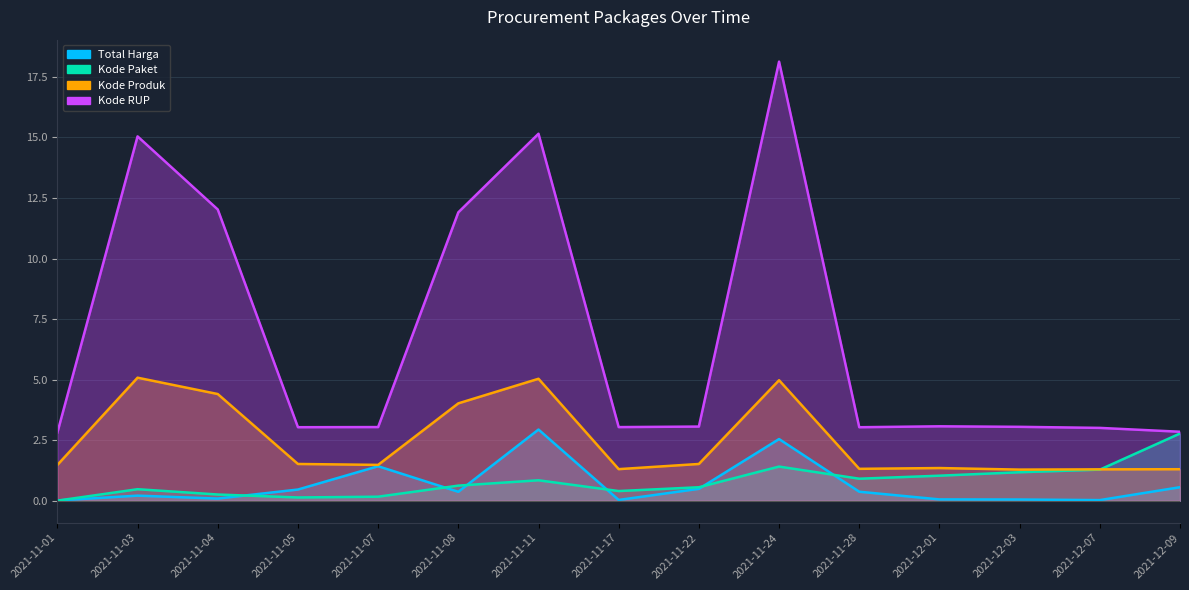

What is the sum of all Total Harga values?

9.7